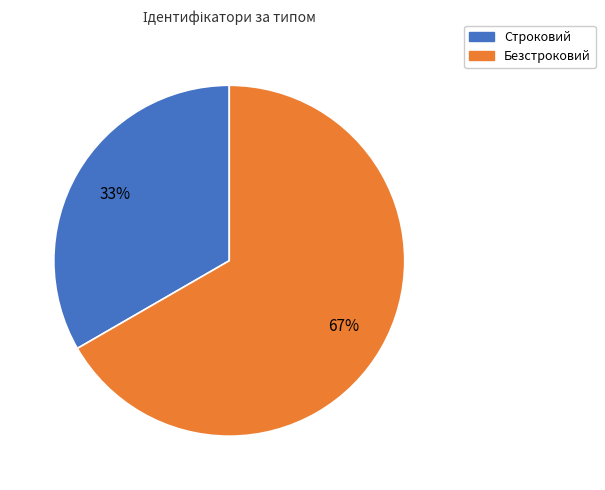

Which category has the biggest portion of the pie?

Безстроковий